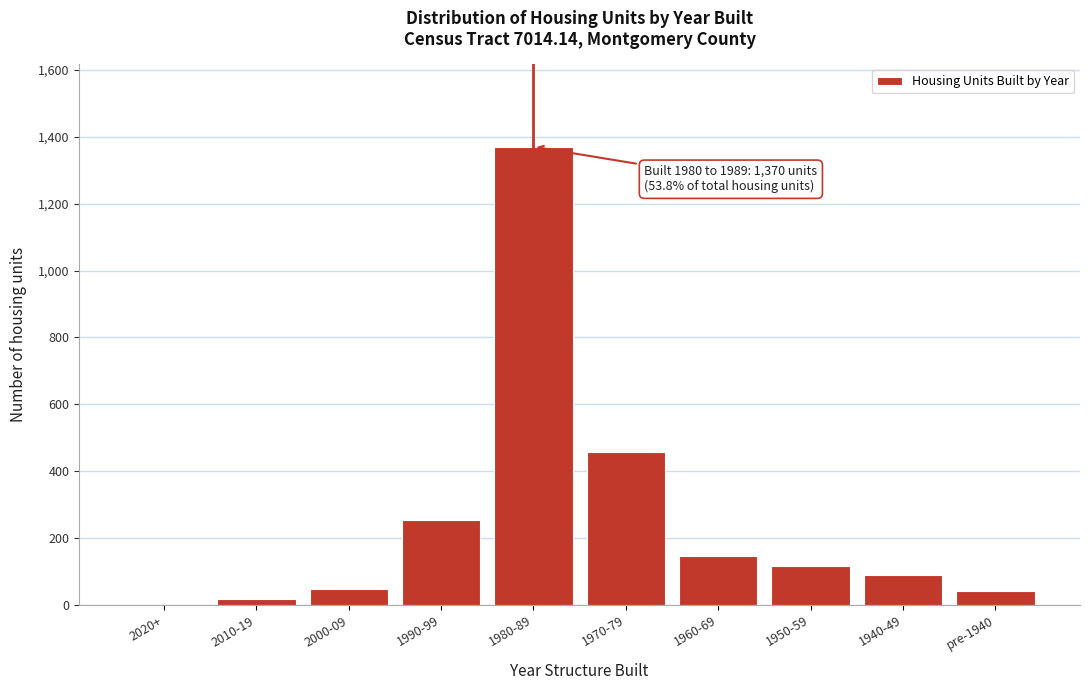

What is the sum of the values at pre-1940 and 1980-89?

1412